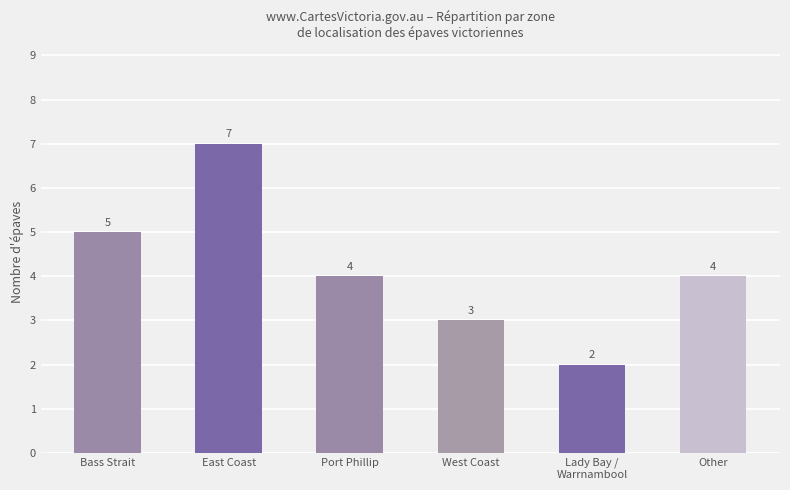

Reading left to right, extract all data points from this chart.

5	7	4	3	2	4